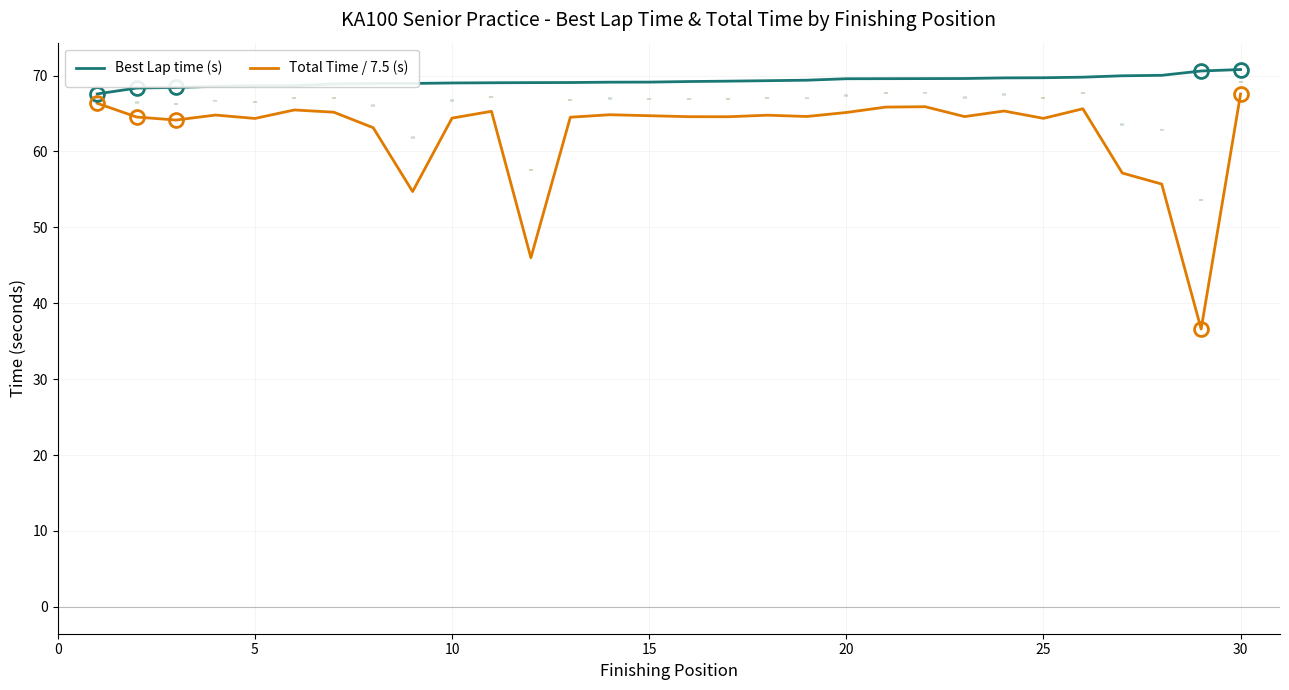

List the series in order of their overall mean, lowest first.

Total Time / 7.5 (s), Best Lap time (s)